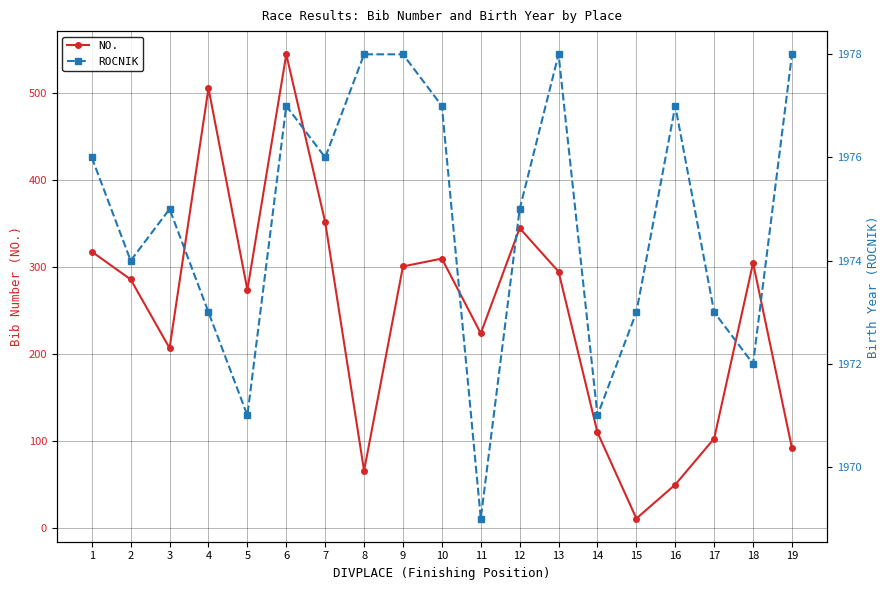

What are all the series names shown in the legend?

NO., ROCNIK